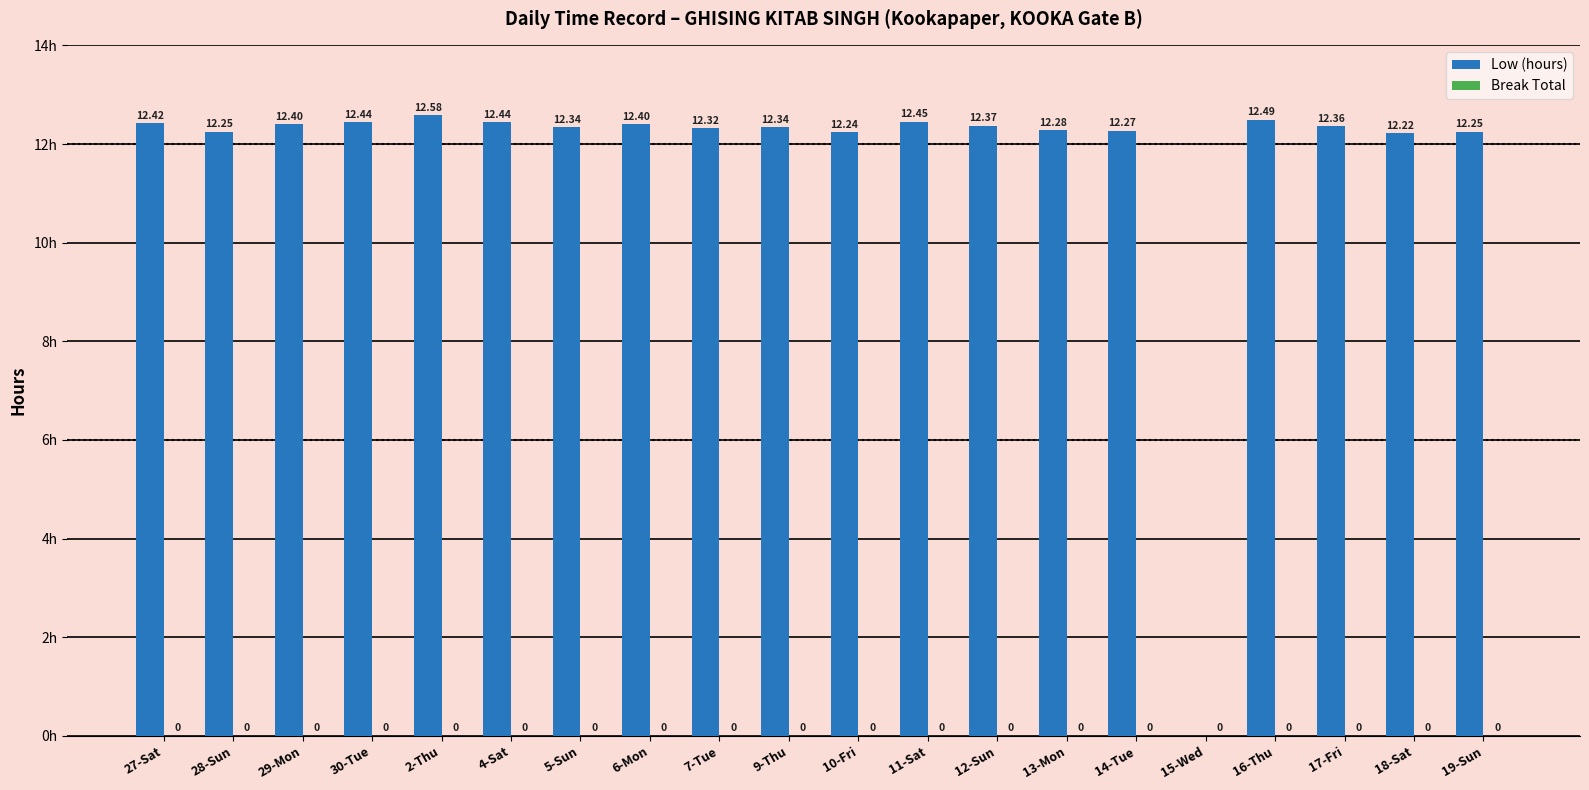

Approximately how many times larger is the value at 14-Tue compared to 9-Thu?

1.0